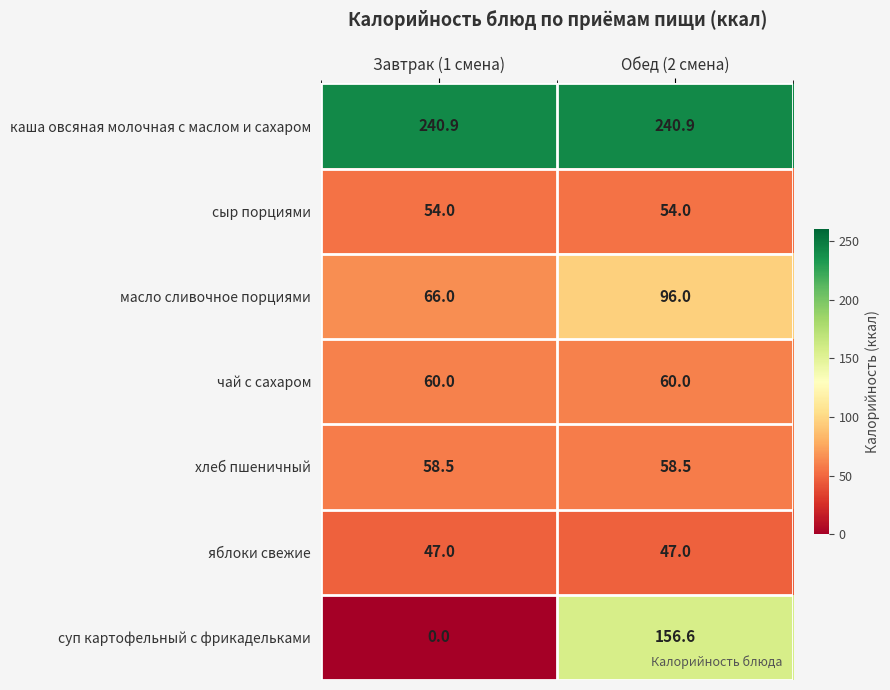

How many categories are shown in the chart?

2